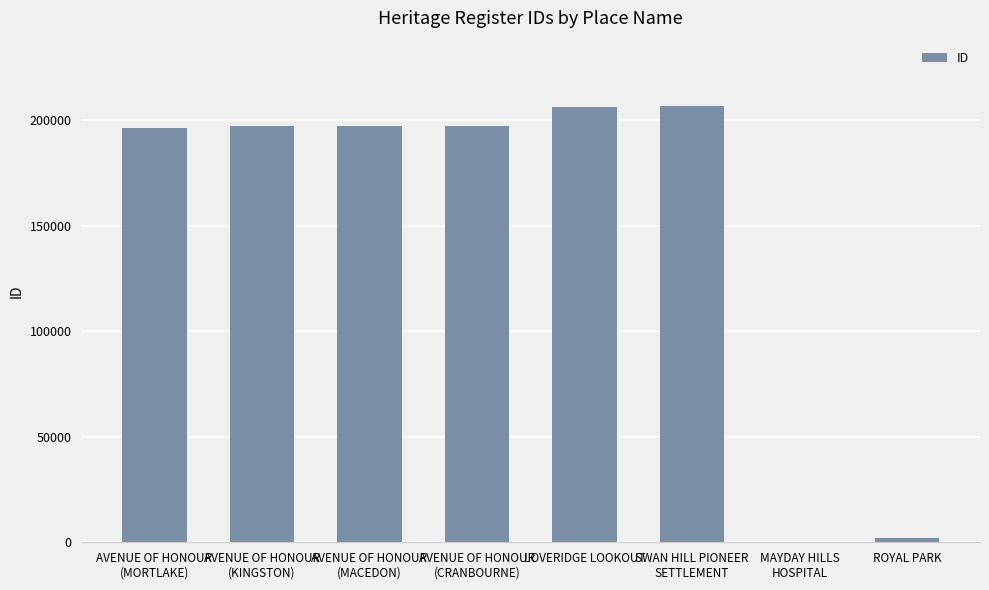

True or false: the data shows 305615 at AVENUE OF HONOUR
(KINGSTON).

False